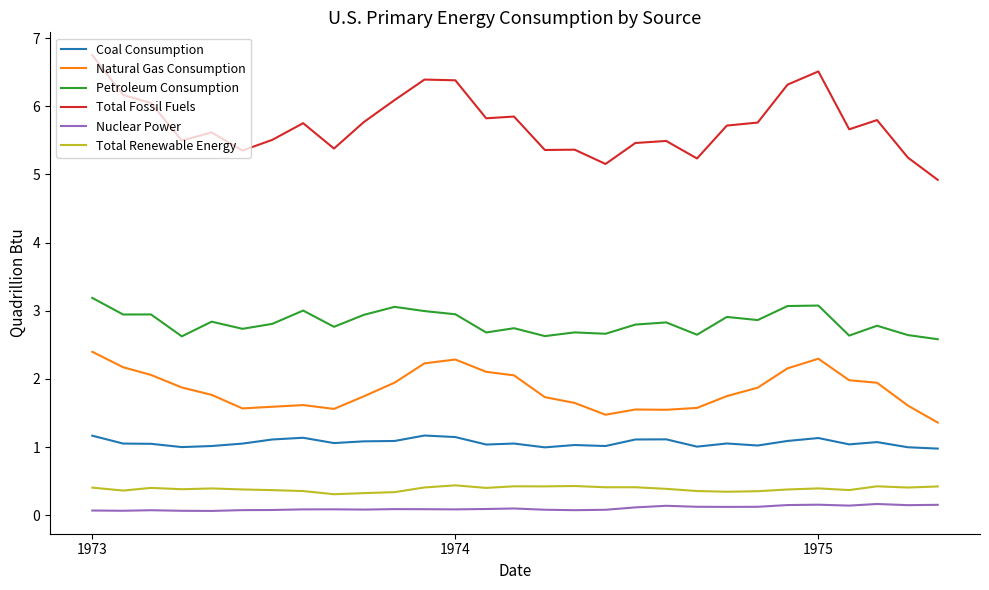

What is the difference between the maximum and minimum values in the Petroleum Consumption series?

0.6